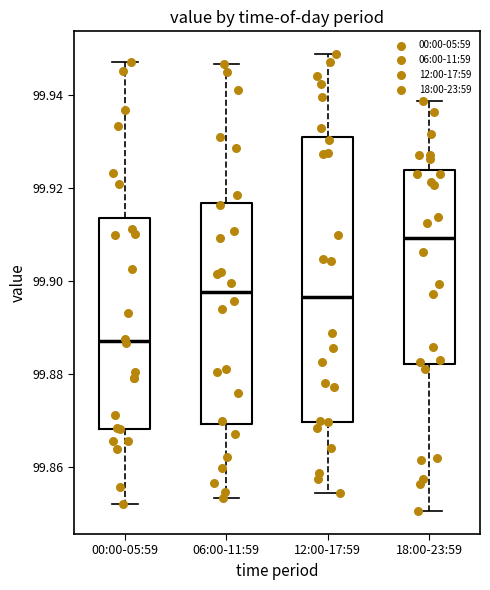

Where does the upper whisker of the box for 00:00-05:59 end on the y-axis? The values are not printed on the chart, so give them approximately, as read against the axis.

99.946